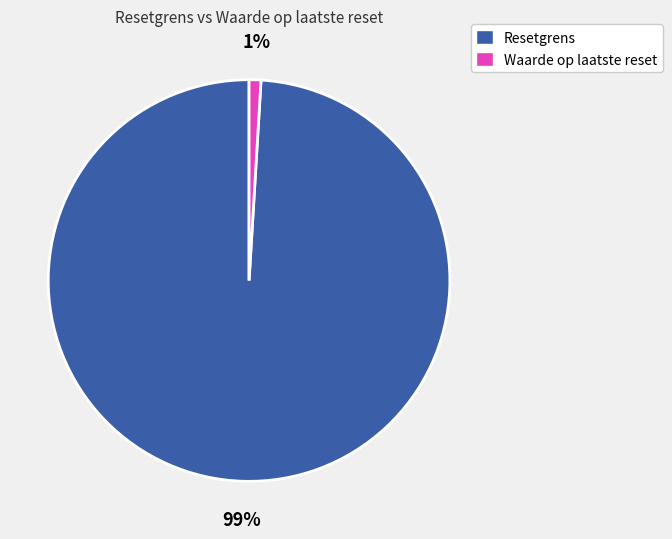

To the nearest percent, what is the average slice percentage?

50%